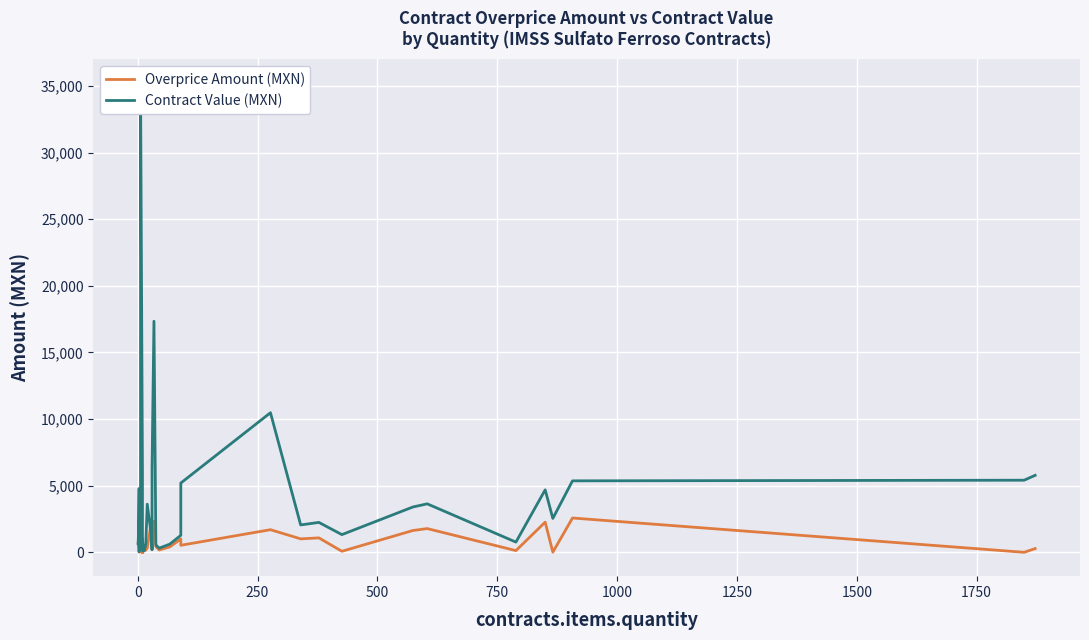

At how many categories does at least one series exceed 18111?

1